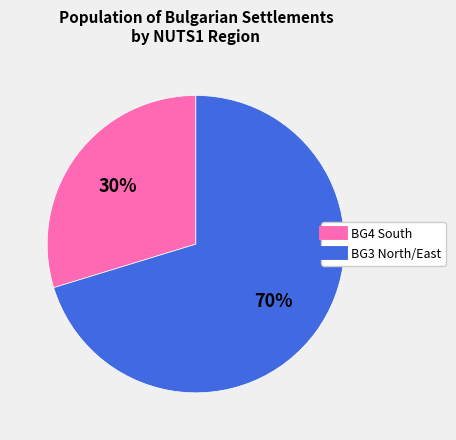

Does any single category account for the majority?

Yes